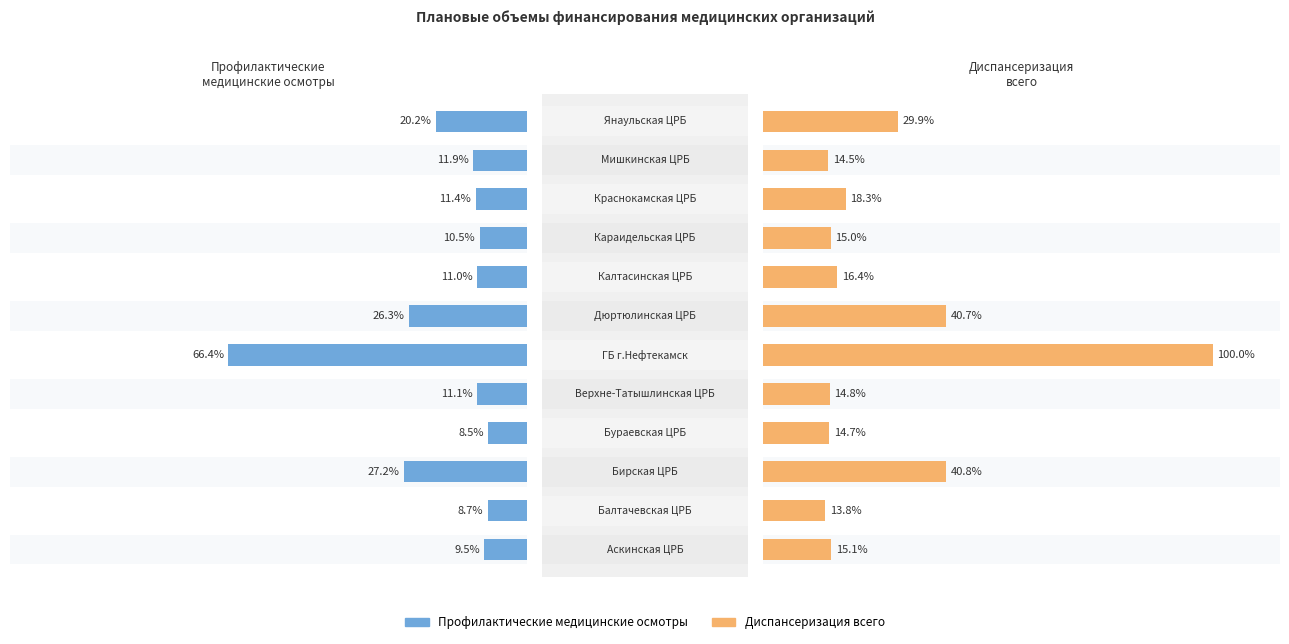

True or false: Диспансеризация всего has a value of 7811065 at 9.

False